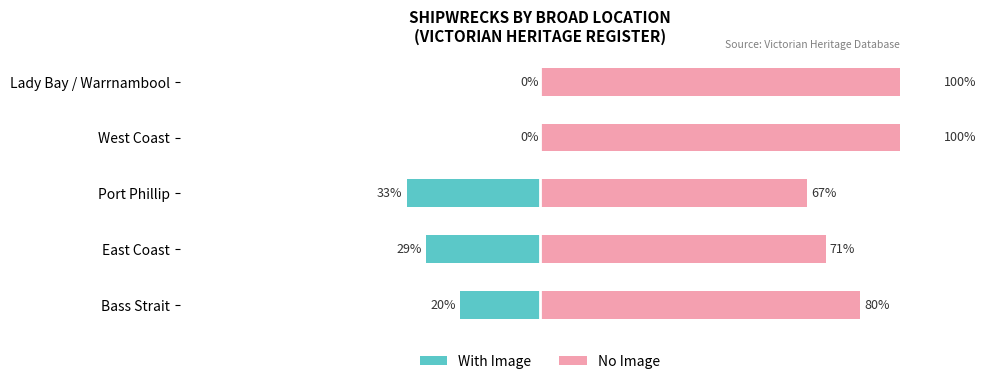

What is the difference between the highest and lowest values at Lady Bay / Warrnambool?

100.0